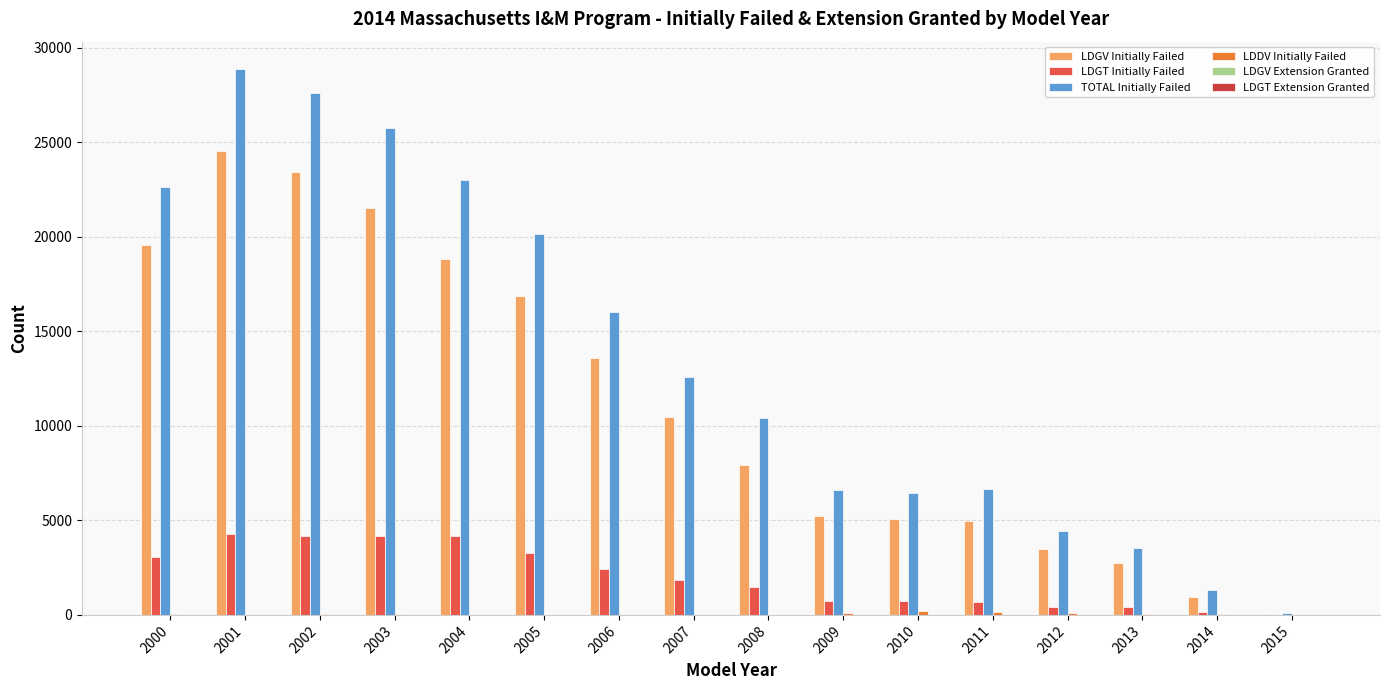

What is the highest value of the LDGT Extension Granted series?

5